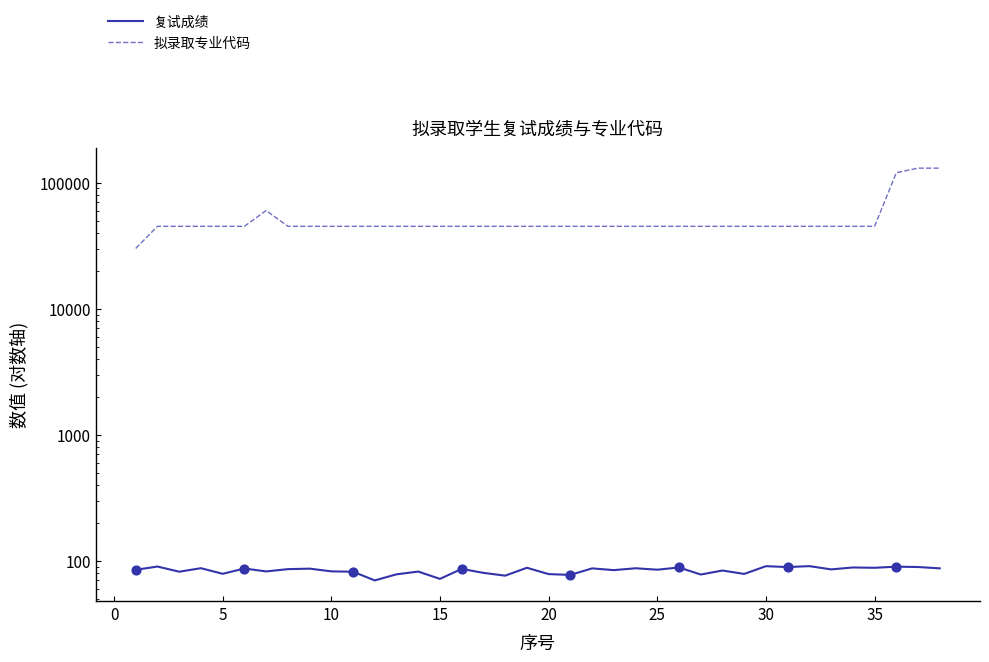

At how many categories does at least one series exceed 63825?

3